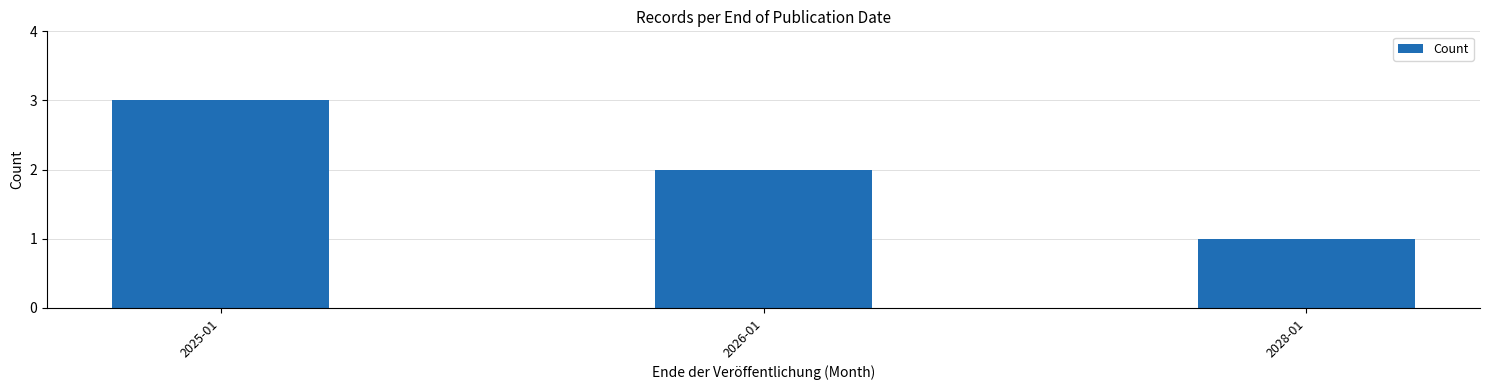

What is the smallest value displayed?

1